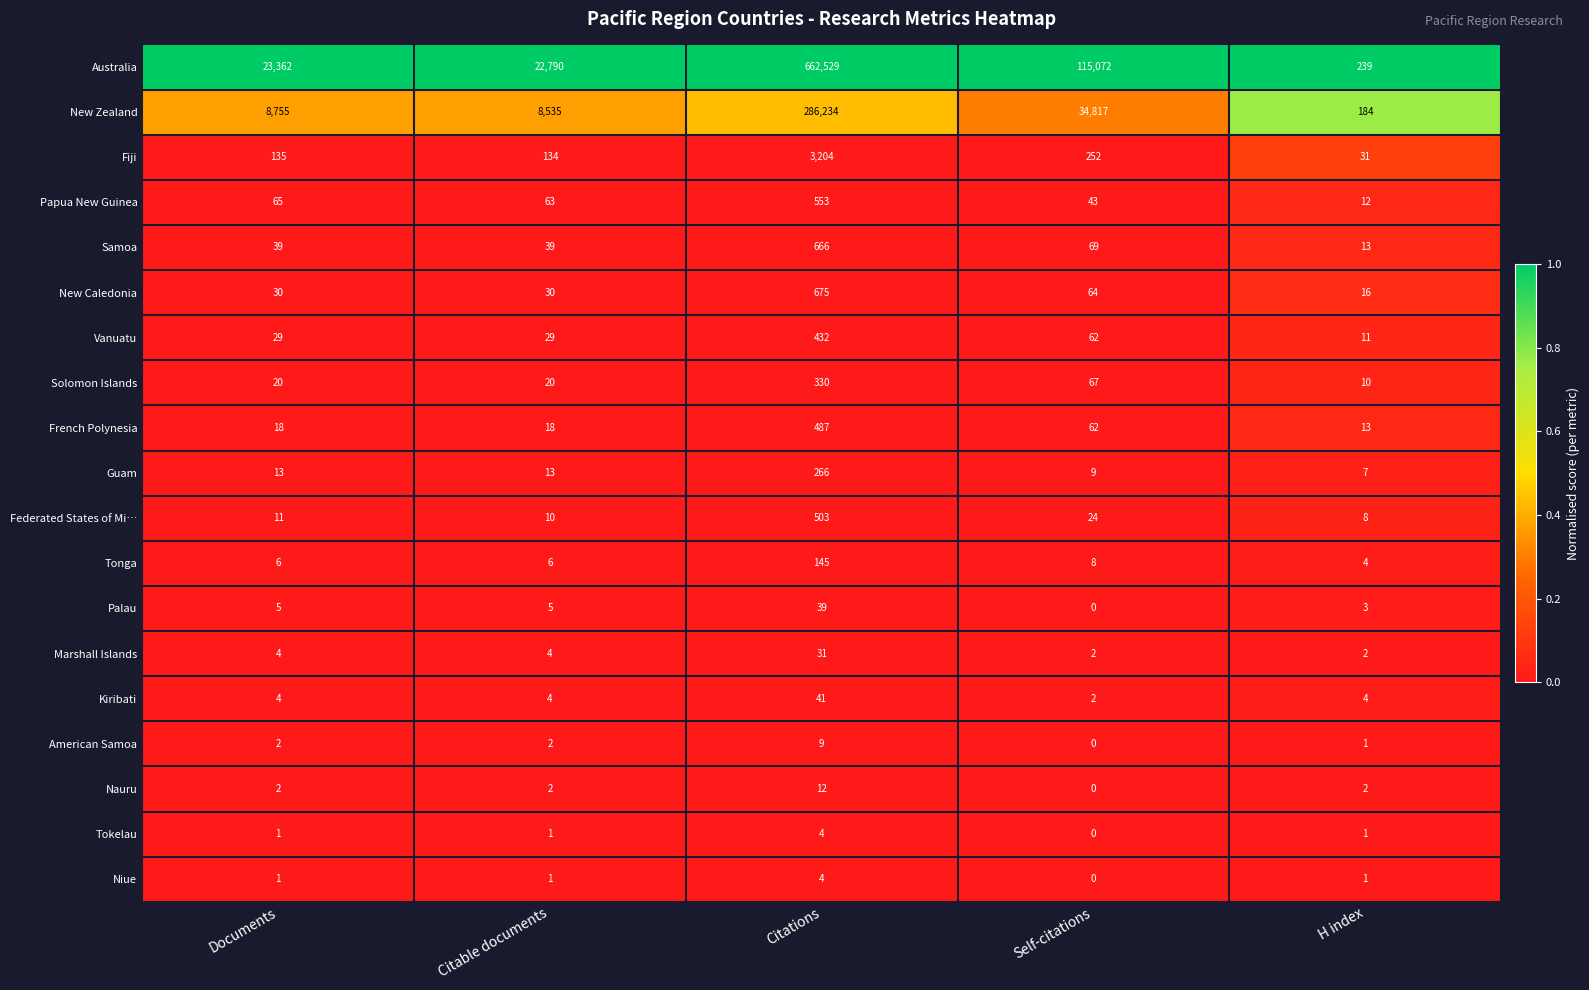

How many series are shown in this chart?

19